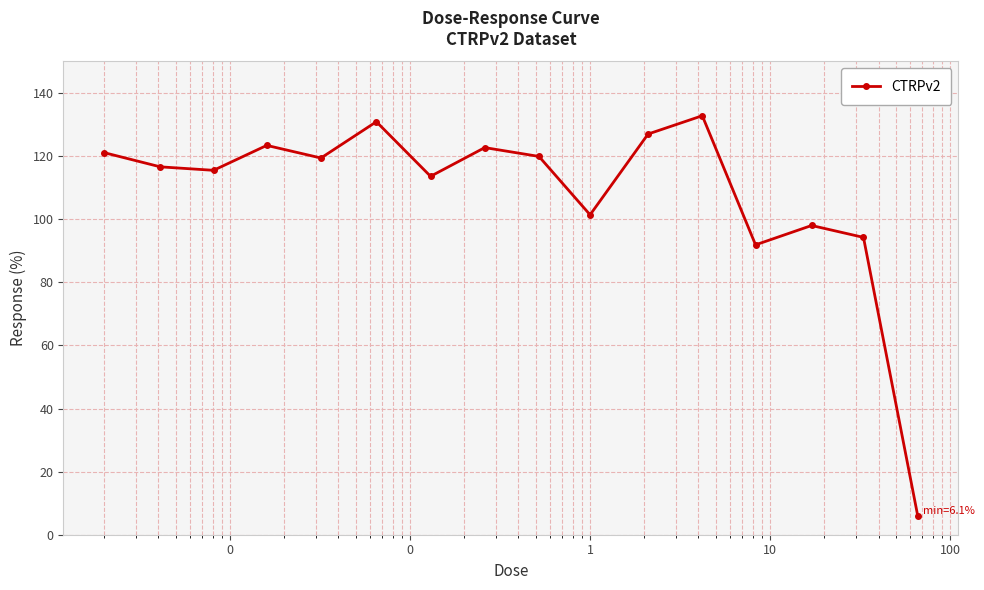

Count the number of values greater than 119.

8